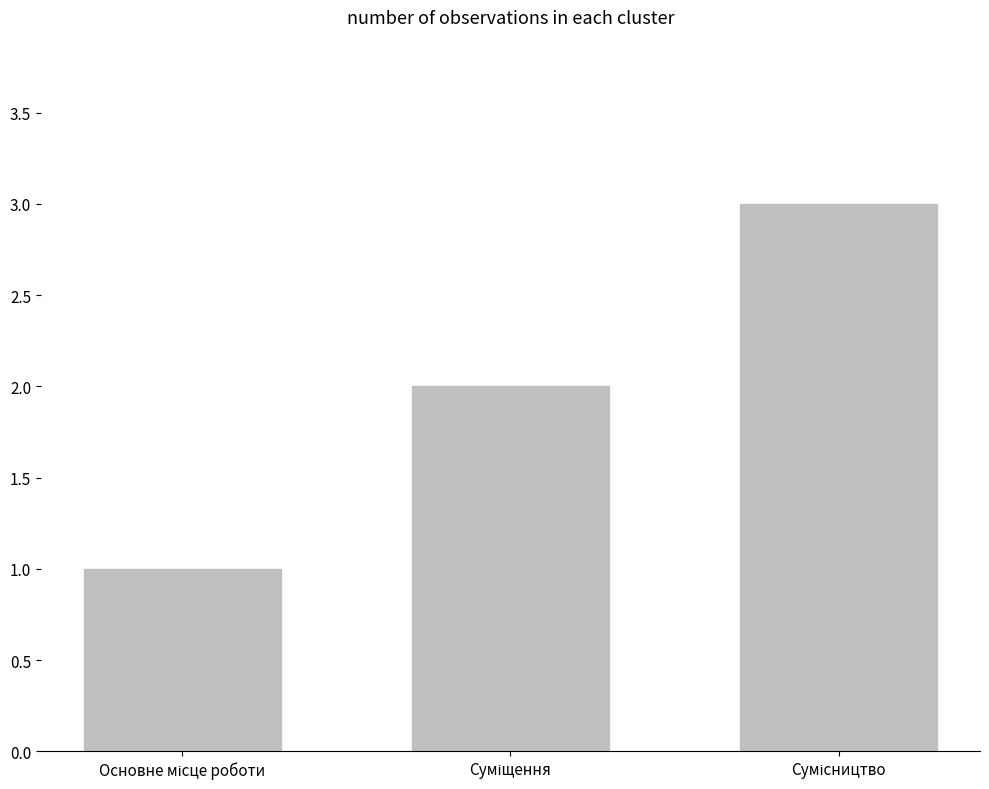

What is the sum of all values?

6